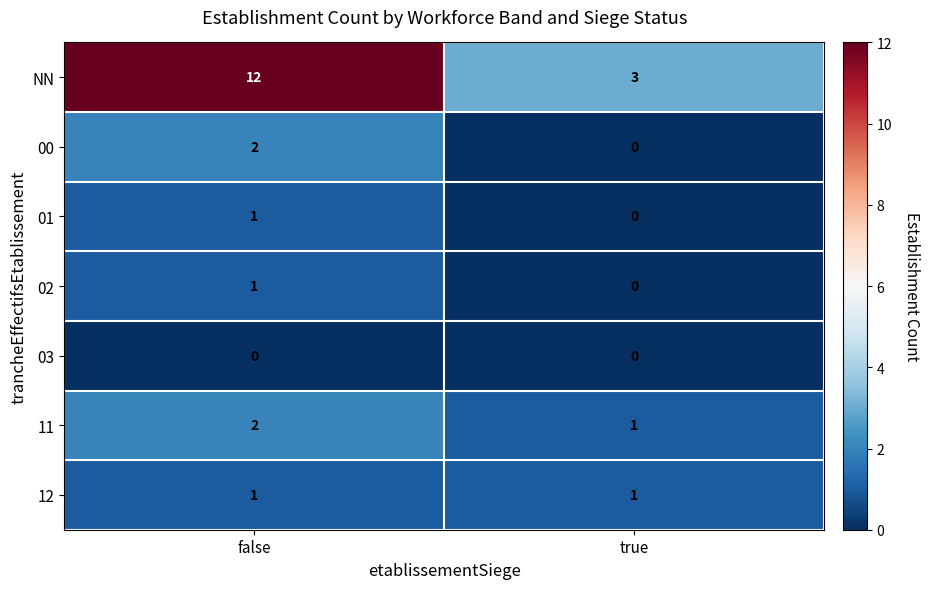

What is the difference between the highest and lowest values at false?

12